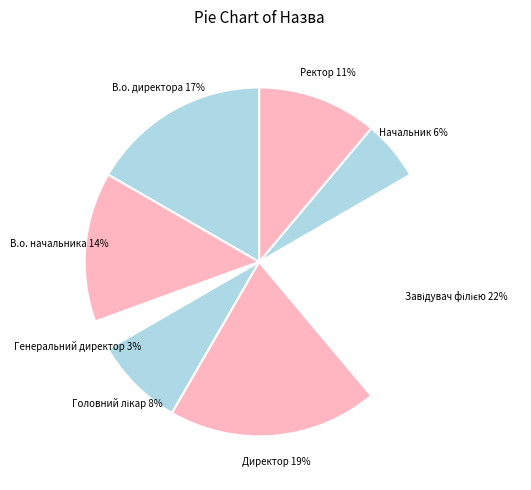

Count the number of slices in the pie.

8